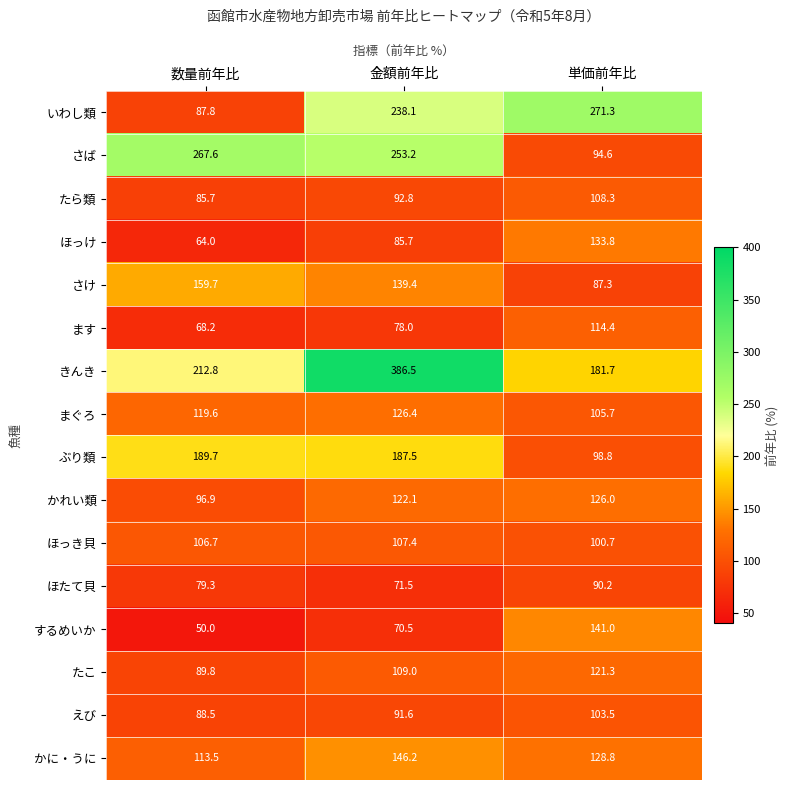

What is the approximate value of ぶり類 at 金額前年比?

187.5